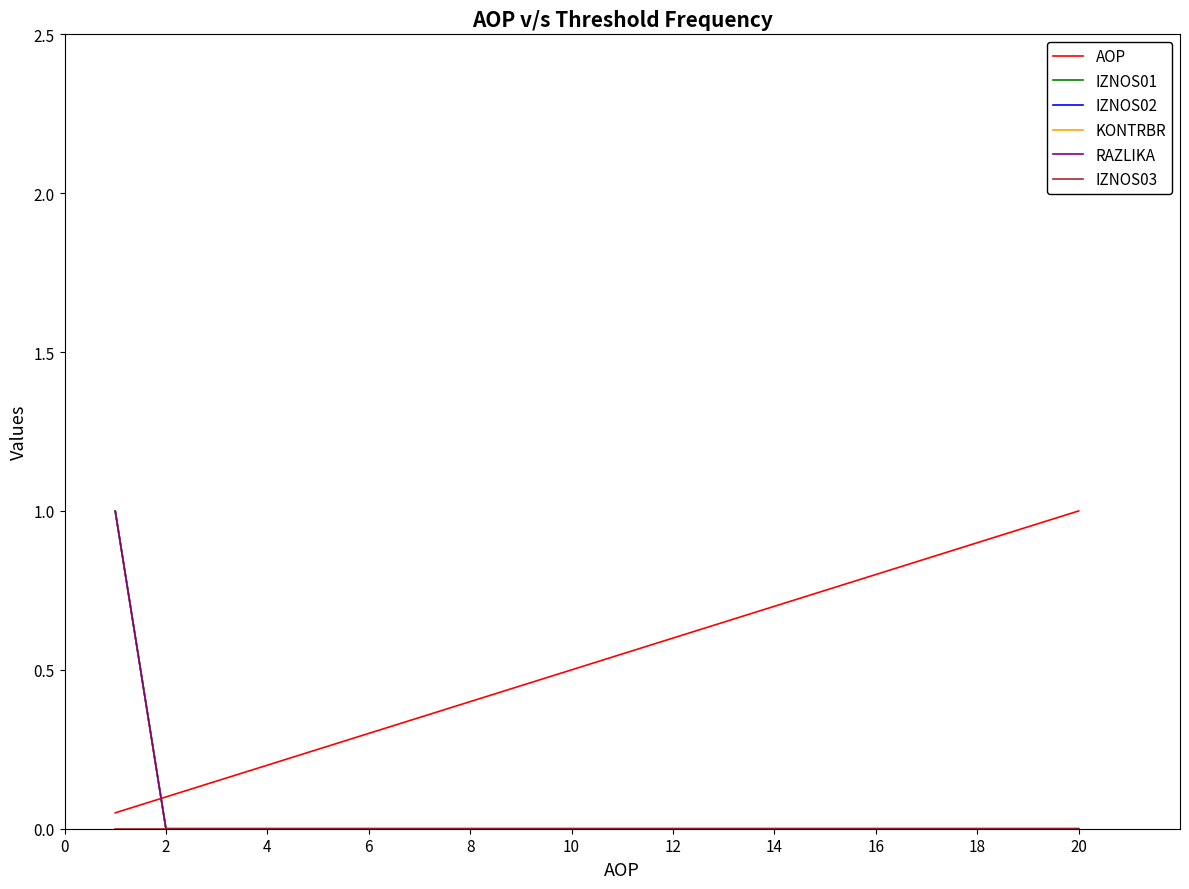

True or false: IZNOS03 and IZNOS01 cross at least once.

False